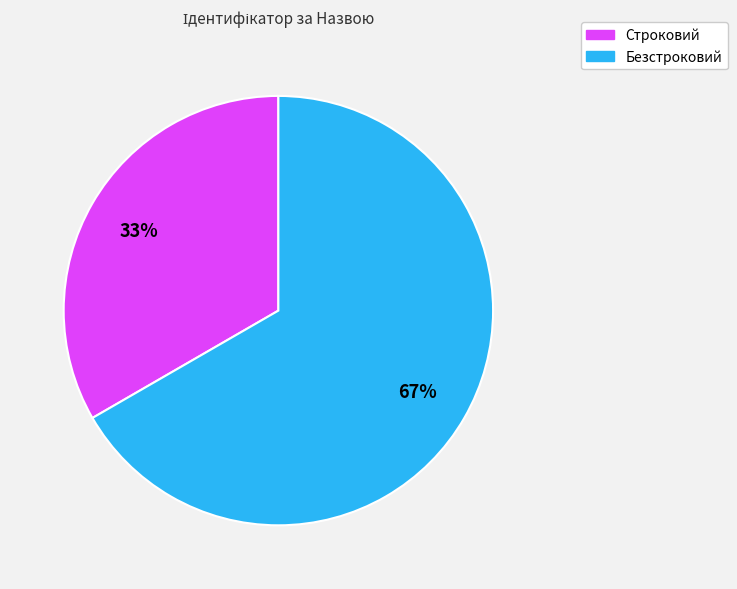

Which slice is the largest?

Безстроковий